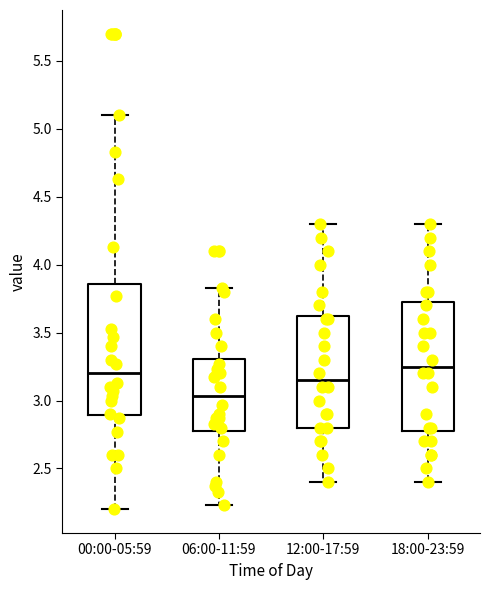

Reading left to right, transcribe this box plot: for each box, give where its median line is, the range the box spans, and where its two whiskers end, as read against the y-axis. The values are not printed on the chart, so give them approximately, as read against the axis.

00:00-05:59: median 3.20, box 2.90 to 3.85, whiskers 2.20 to 5.10
06:00-11:59: median 3.05, box 2.80 to 3.30, whiskers 2.25 to 3.85
12:00-17:59: median 3.15, box 2.80 to 3.65, whiskers 2.40 to 4.30
18:00-23:59: median 3.25, box 2.80 to 3.75, whiskers 2.40 to 4.30